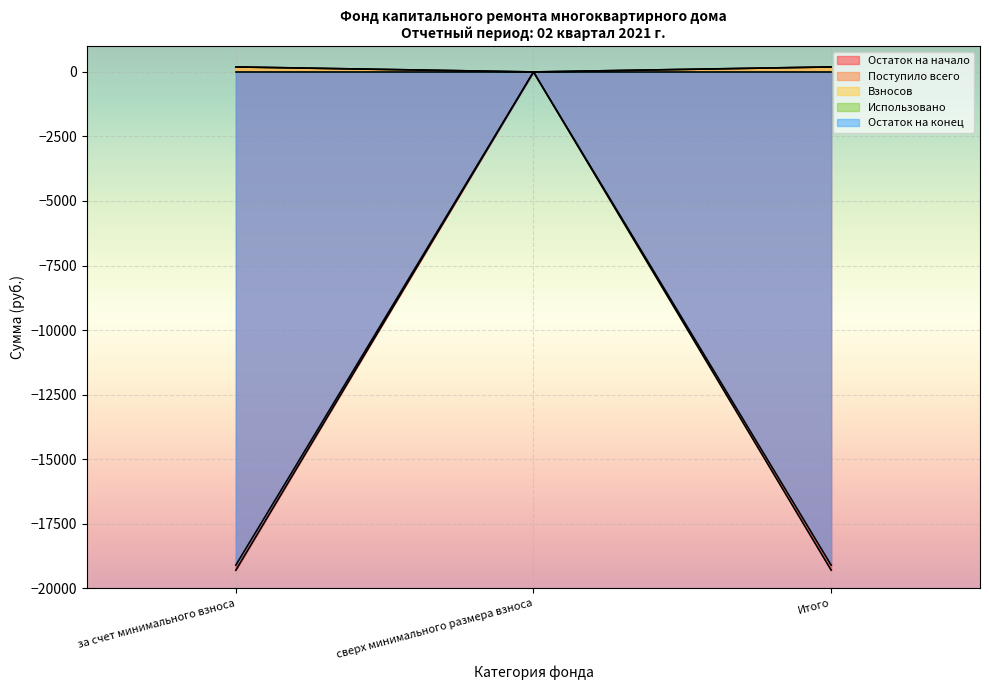

What is the highest value of the Поступило всего series?

194.2